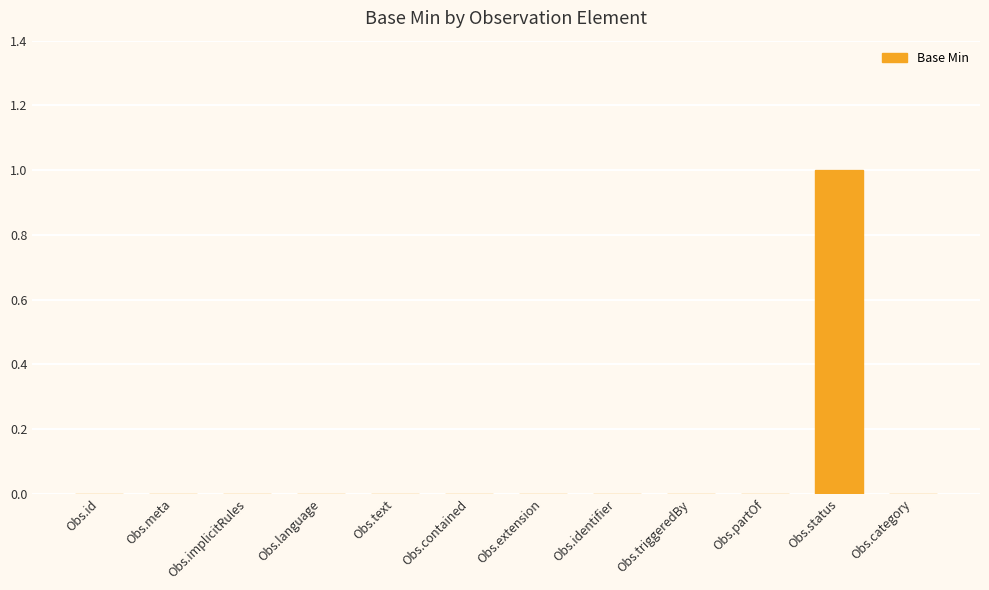

The value at Obs.language is 0. True or false?

True